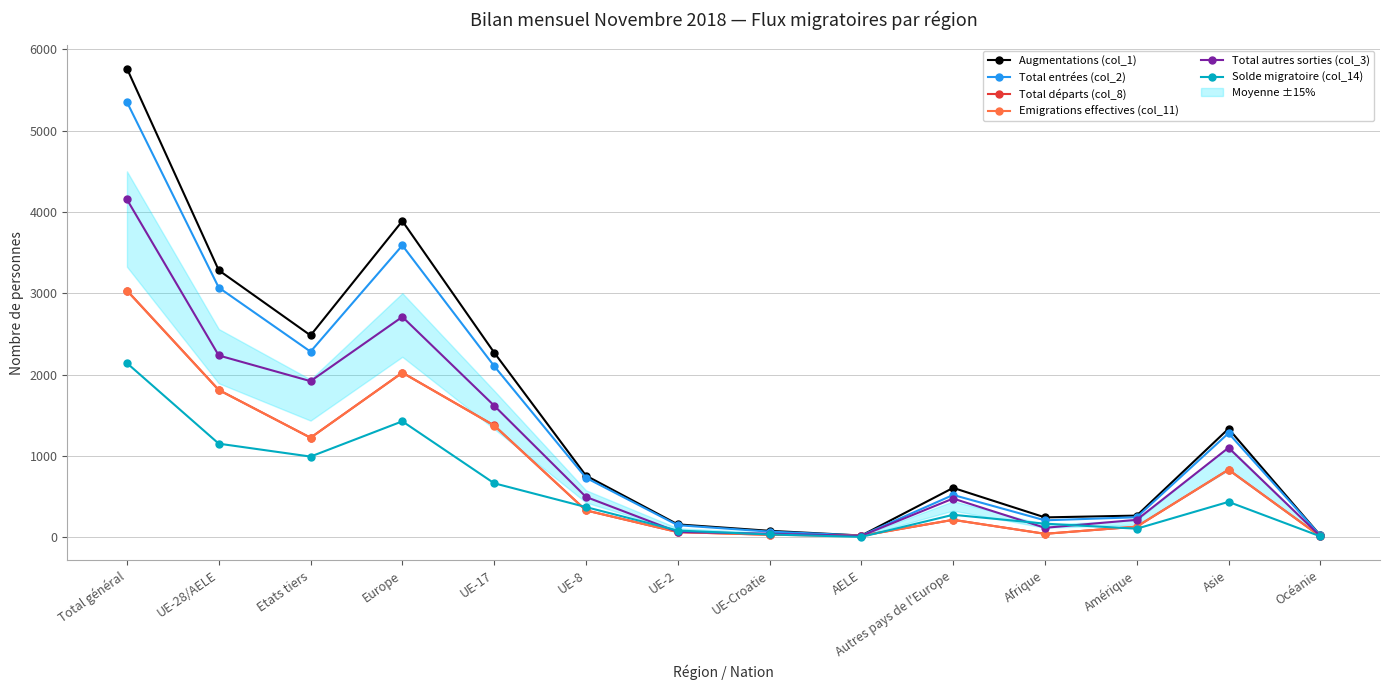

What position from the right is Etats tiers?

12